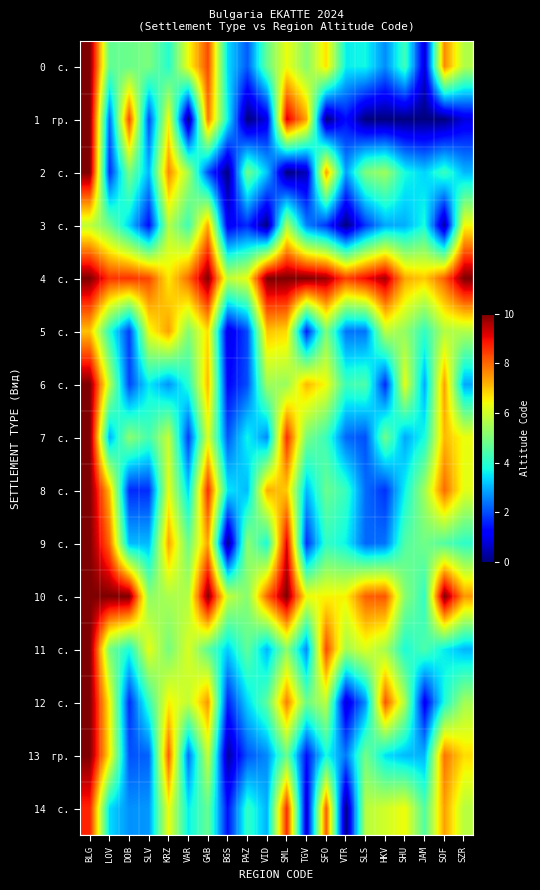

Which has a higher value, SLV or TGV?

TGV